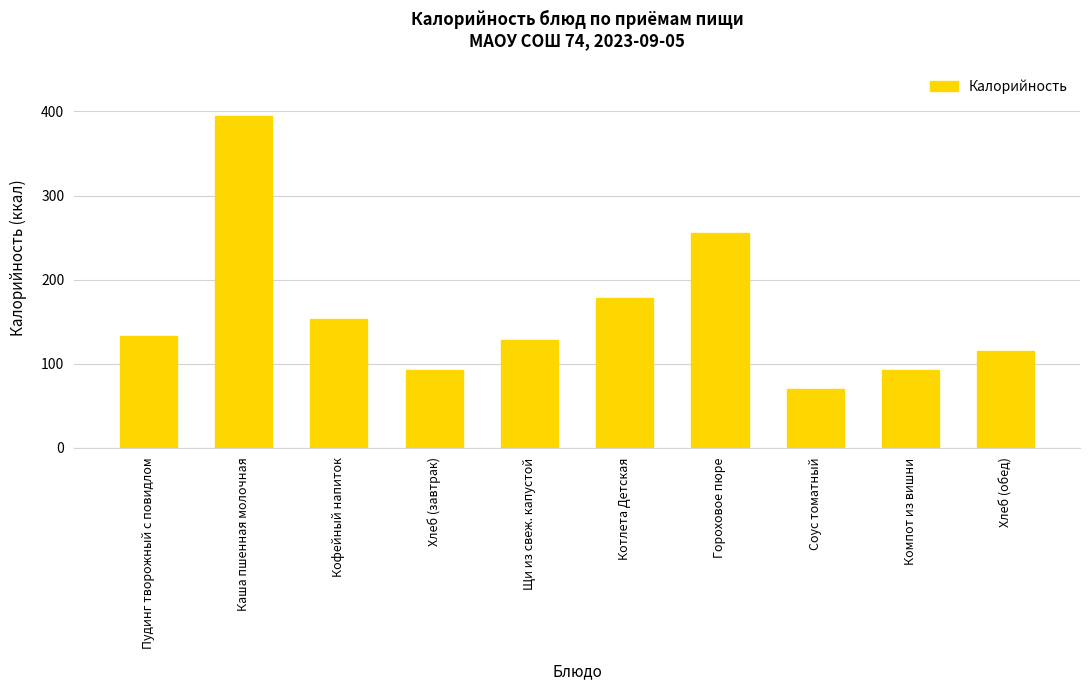

Between Каша пшенная молочная and Соус томатный, which is larger?

Каша пшенная молочная